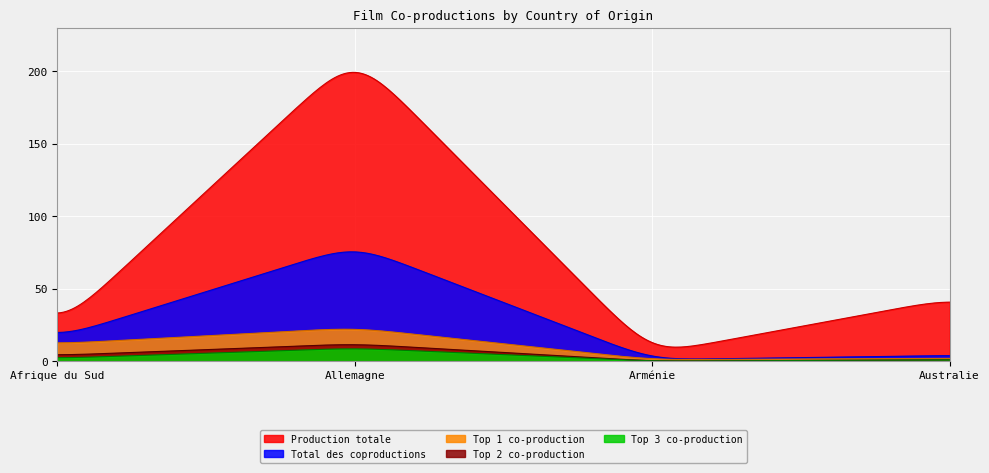

The value of Top 1 coproduction at Afrique du Sud is 18. True or false?

False